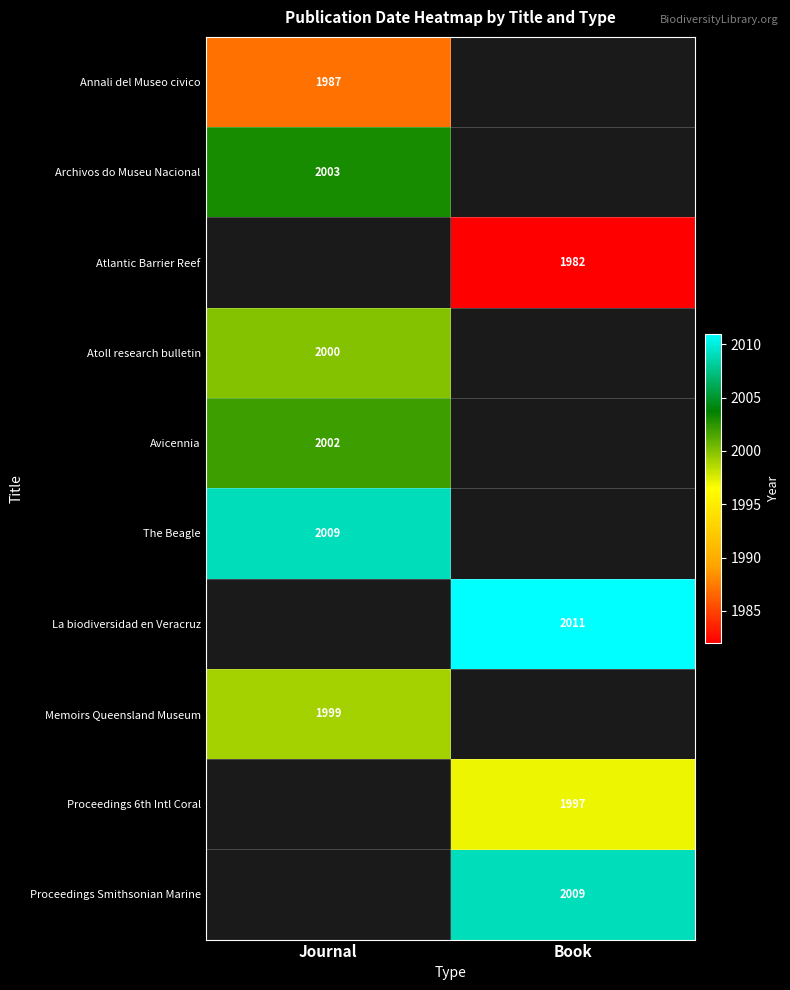

The value of Memoirs Queensland Museum at Journal is 3345. True or false?

False